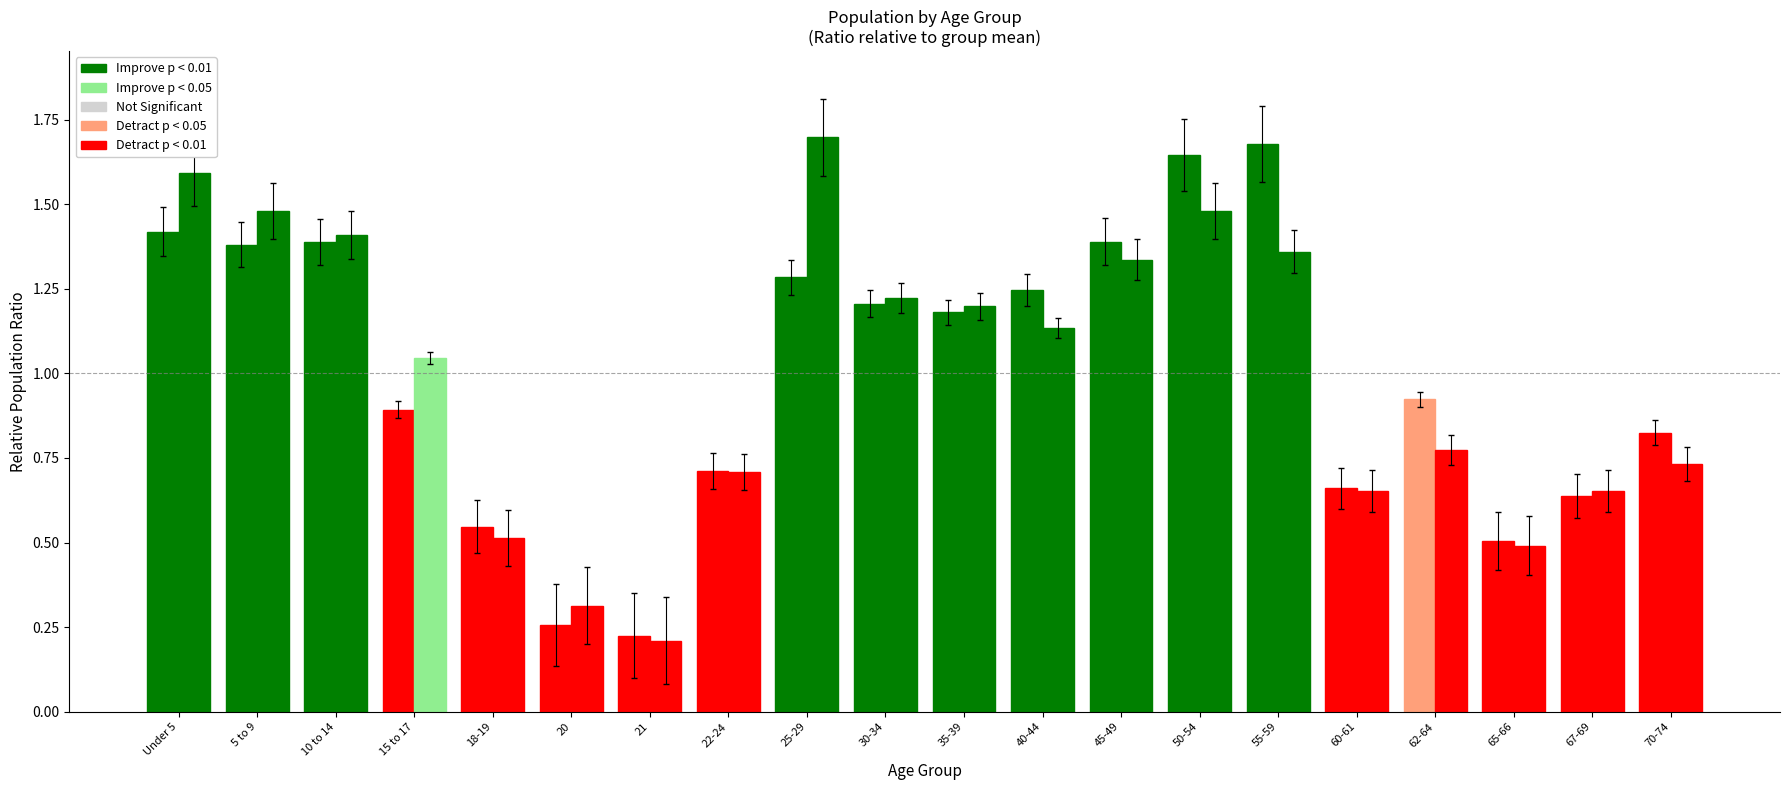

Count the number of data series in this chart.

2